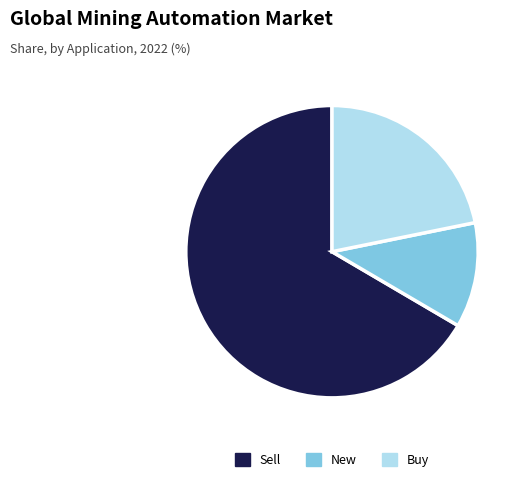

Is it true that Sell is 54% of the pie?

False